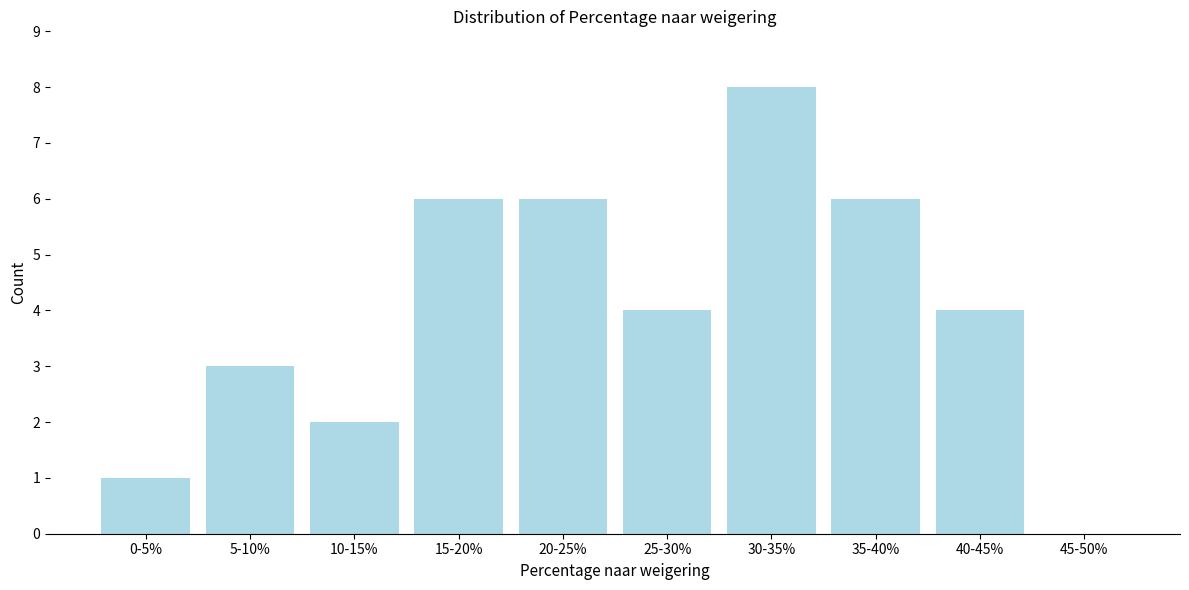

Reading left to right, transcribe all the data shown in this chart.

0-5%=1	5-10%=3	10-15%=2	15-20%=6	20-25%=6	25-30%=4	30-35%=8	35-40%=6	40-45%=4	45-50%=0